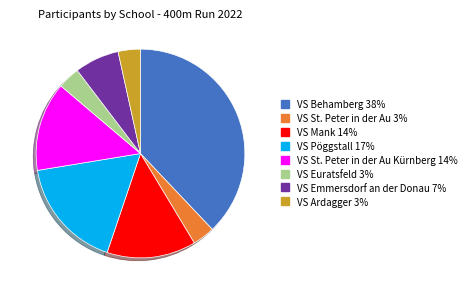

Is there any slice that represents more than half of the pie?

No